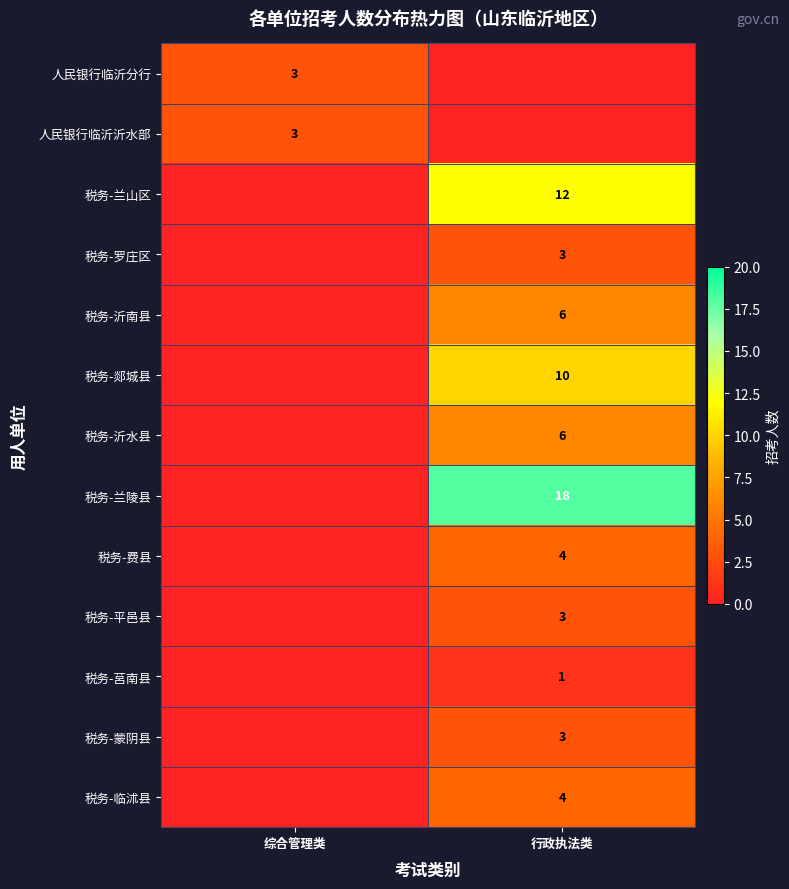

What is the maximum value shown in the chart?

18